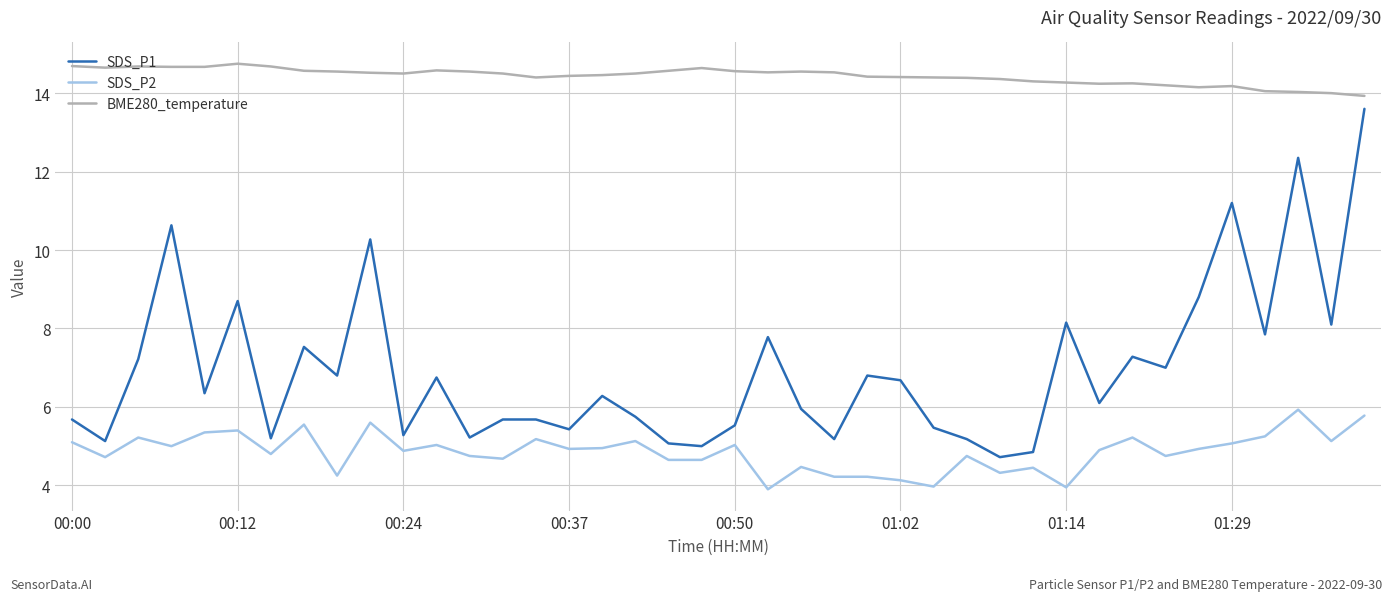

Which series has the largest total across all categories?

BME280_temperature